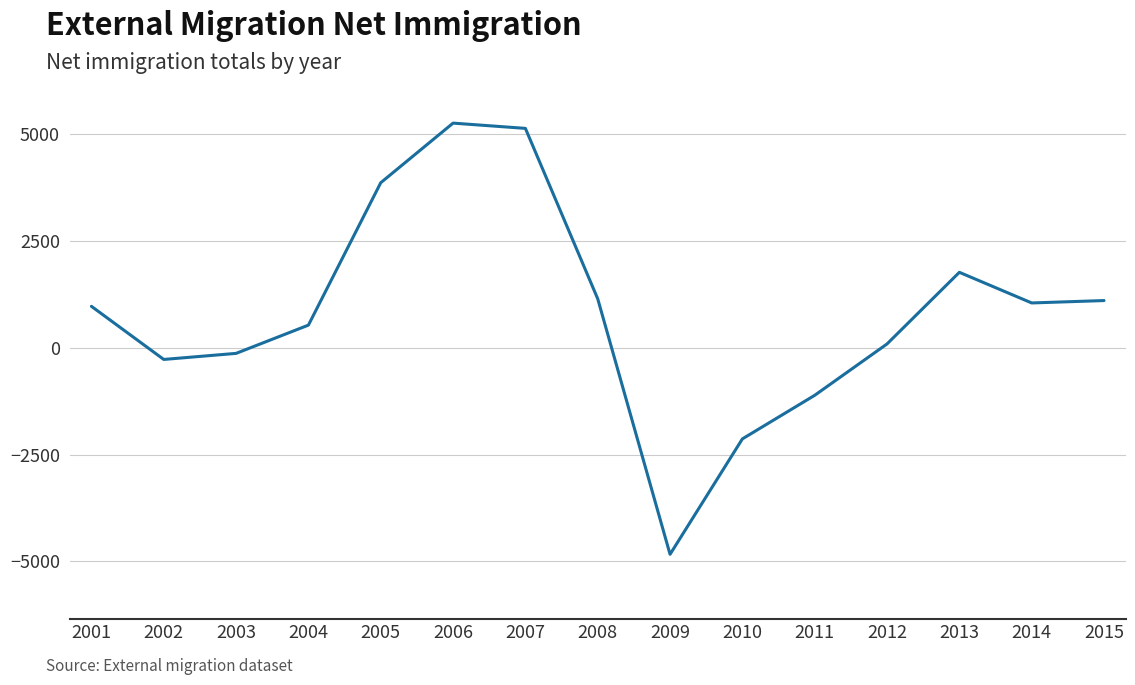

What is the minimum value shown in the chart?

-4835